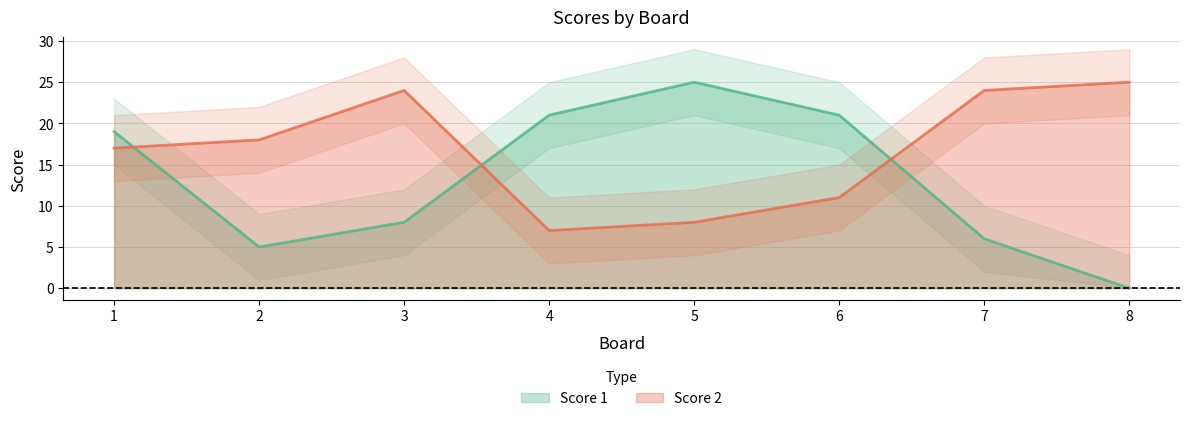

Rank the series at 4 from lowest to highest value.

Score 2, Score 1